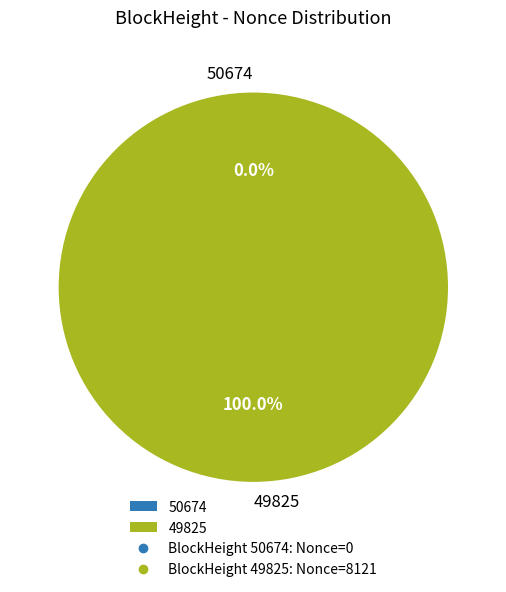

Count the number of slices in the pie.

2